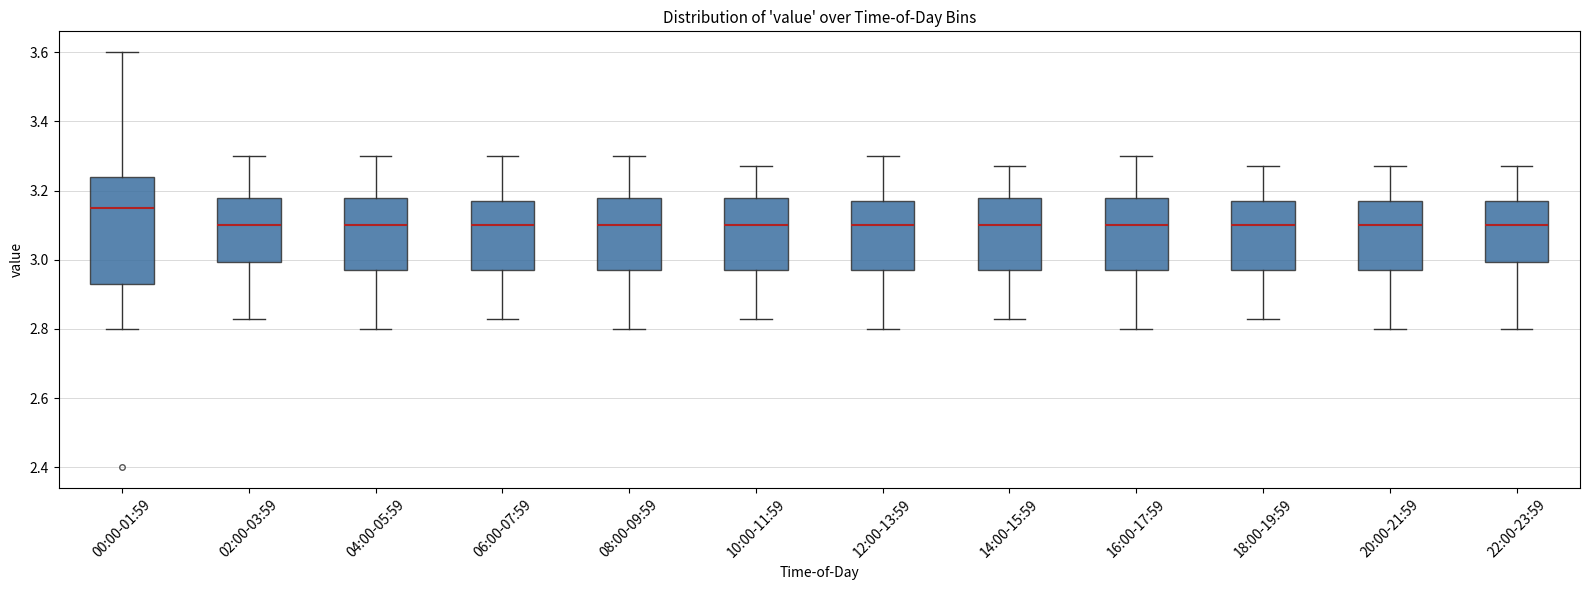

Which box's median line is the highest?

00:00-01:59